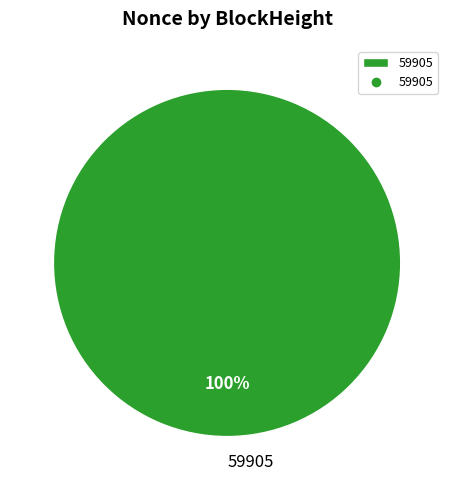

Which category accounts for the majority?

59905